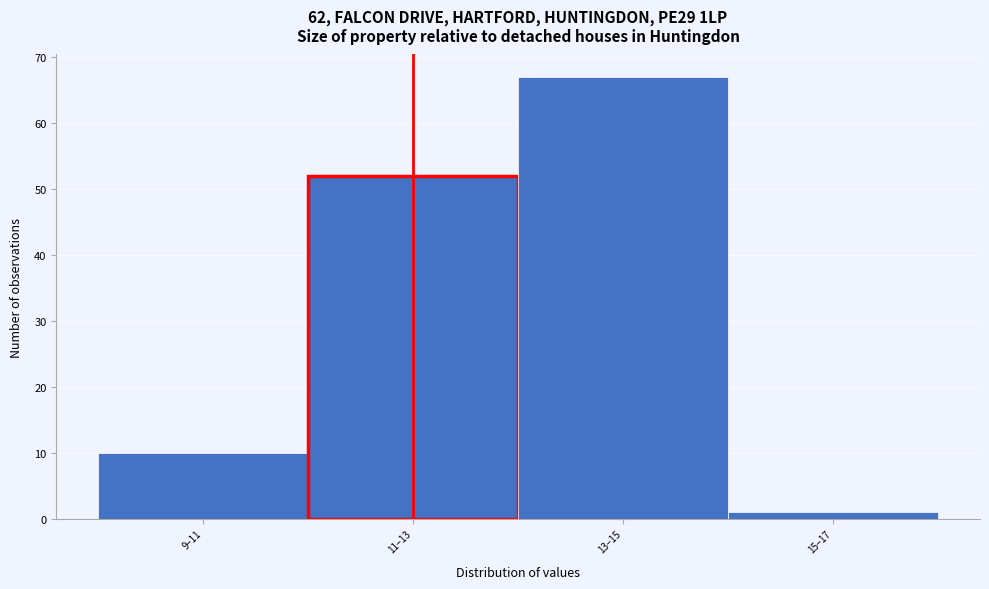

Reading right to left, what are all the values shown in this chart?

15–17=1	13–15=67	11–13=52	9–11=10